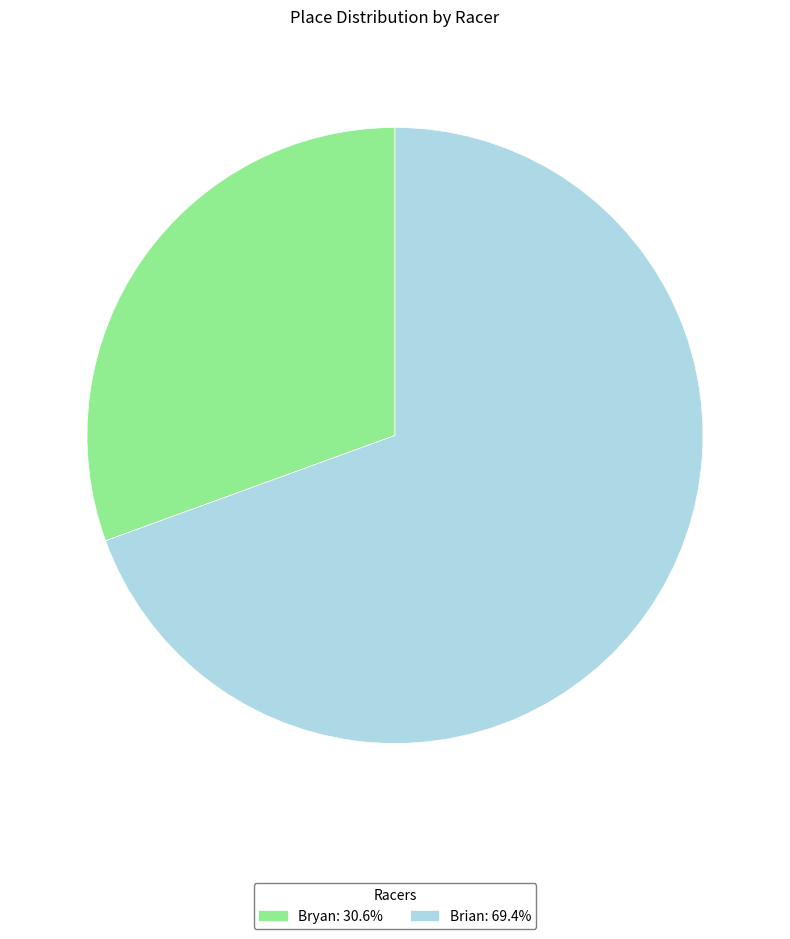

Is the sum of Bryan and Brian greater than half?

Yes